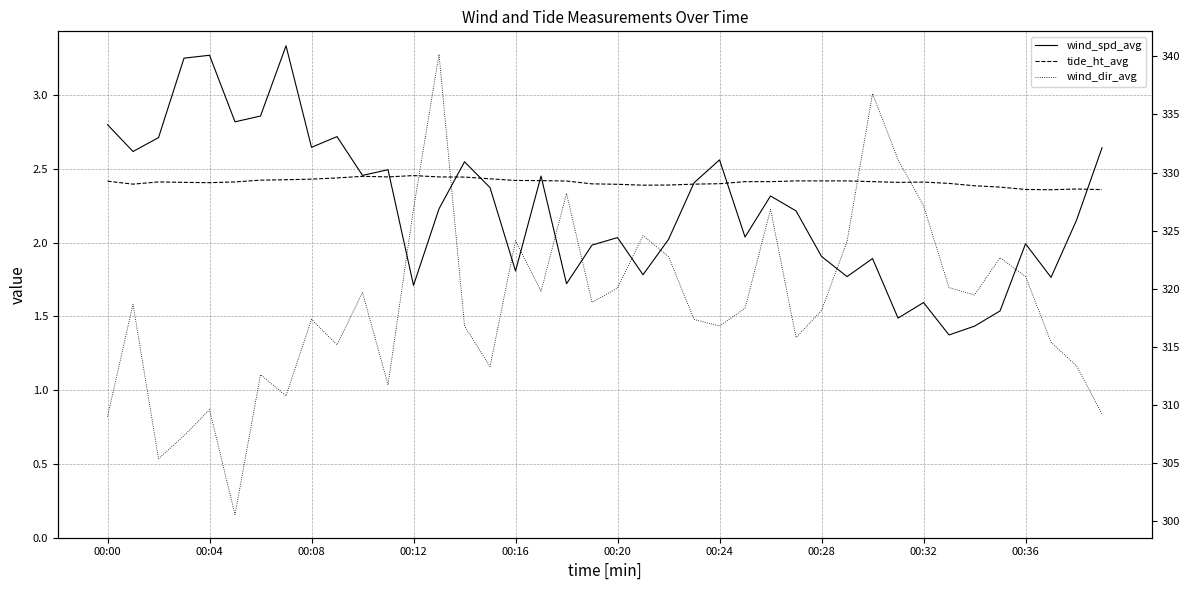

Does the chart have visible grid lines?

Yes